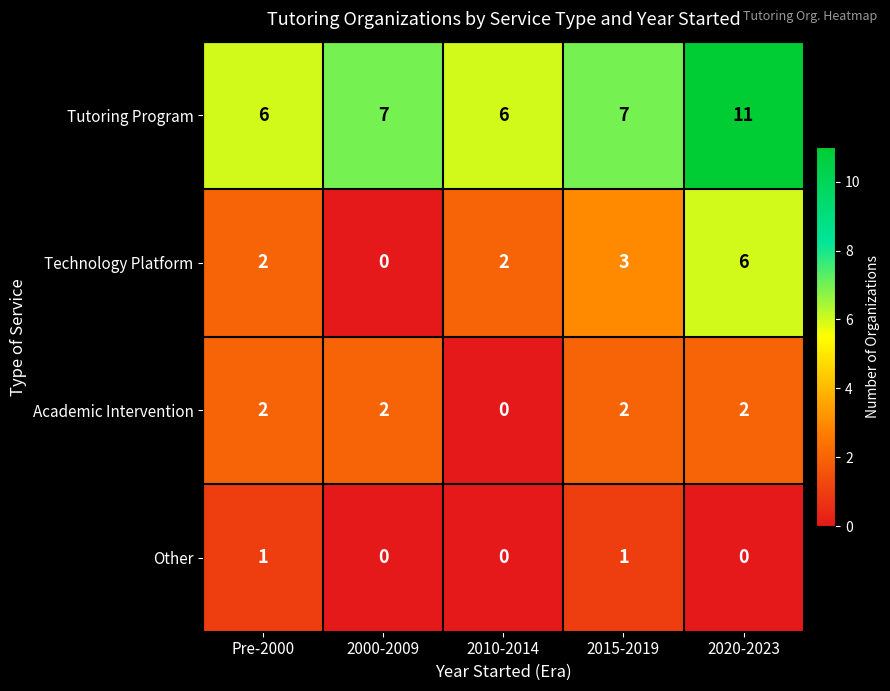

Is it true that Technology Platform equals 2 at Pre-2000?

True